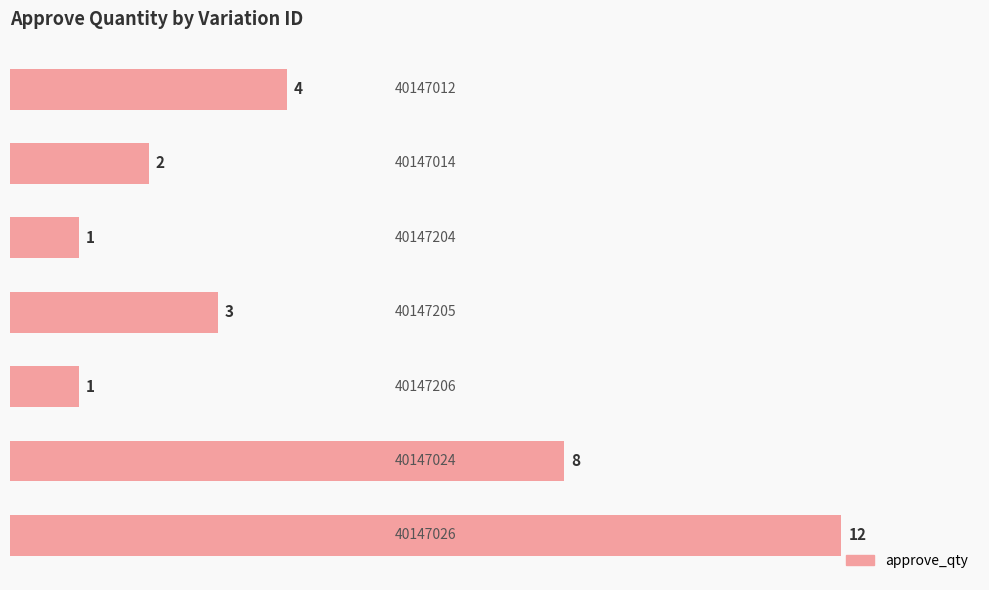

What is the maximum value shown in the chart?

12